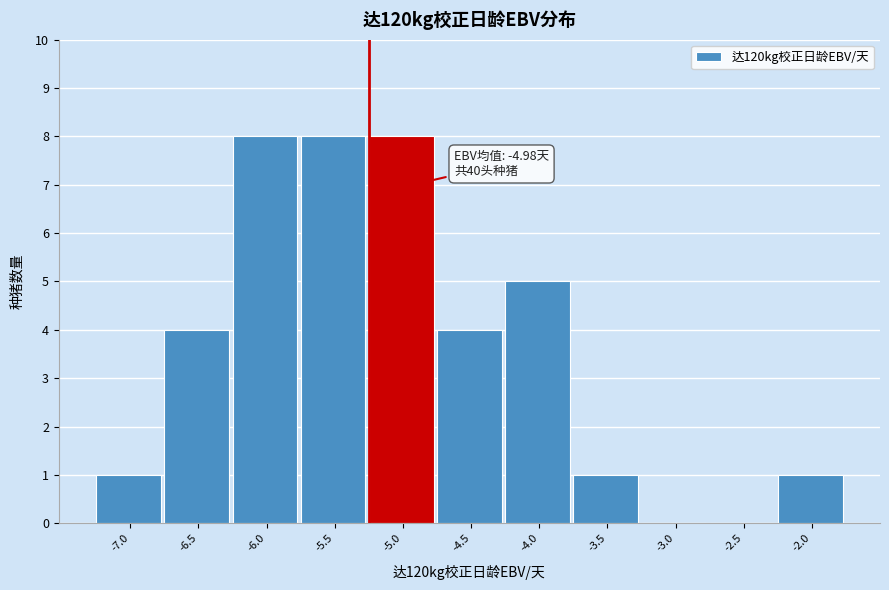

Reading left to right, what are all the values shown in this chart?

-7.0=1	-6.5=4	-6.0=8	-5.5=8	-5.0=8	-4.5=4	-4.0=5	-3.5=1	-3.0=0	-2.5=0	-2.0=1